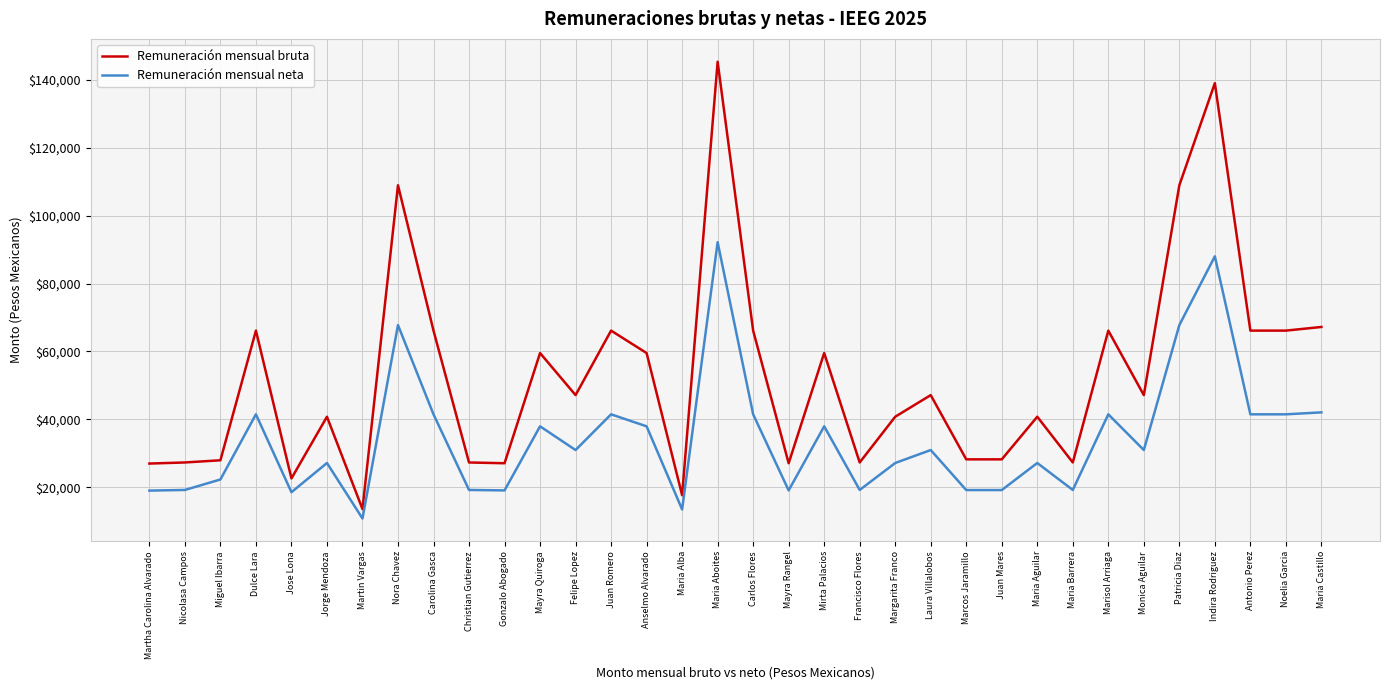

What is the difference between the maximum and minimum values in the Remuneración mensual bruta series?

131820.0